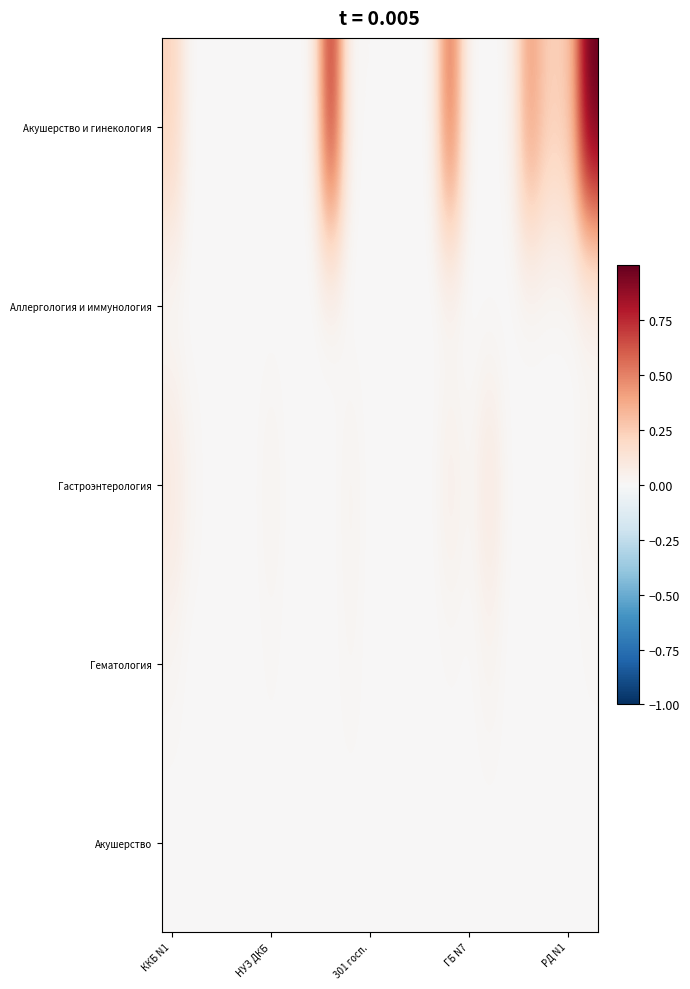

Rank the series by their maximum value, from lowest to highest.

Акушерство, Аллергология и иммунология, Гематология, Гастроэнтерология, Акушерство и гинекология